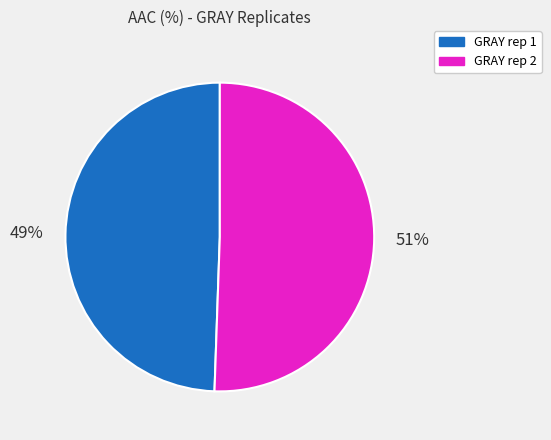

What is the smallest slice in the pie chart?

GRAY rep 1